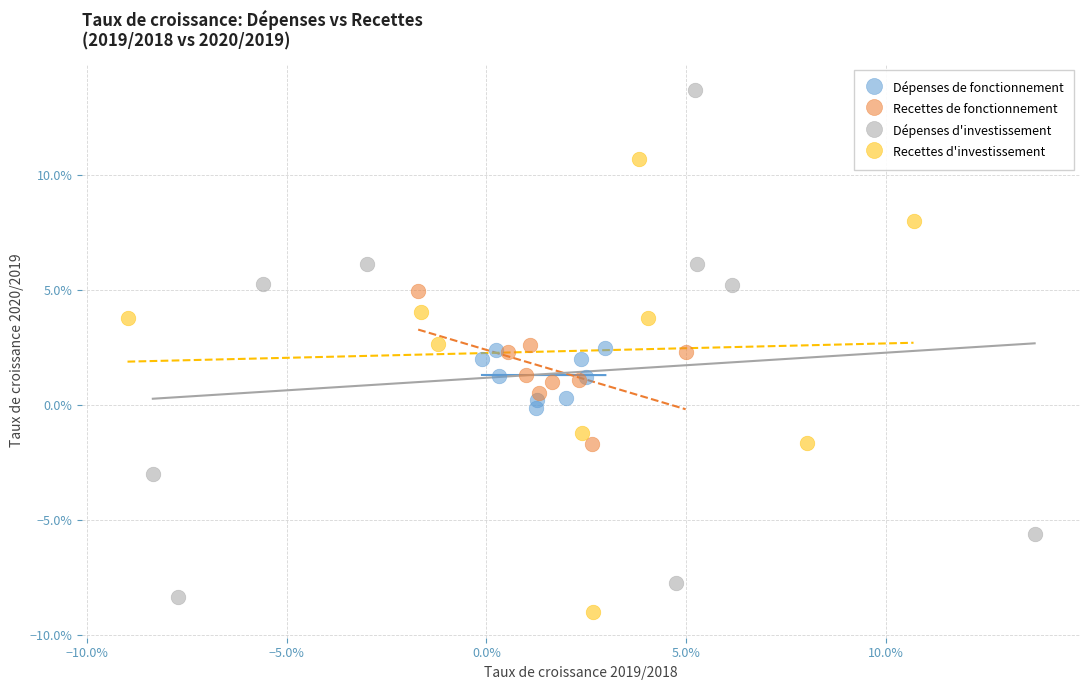

What are all the series names shown in the legend?

Dépenses de fonctionnement, Recettes de fonctionnement, Dépenses d'investissement, Recettes d'investissement